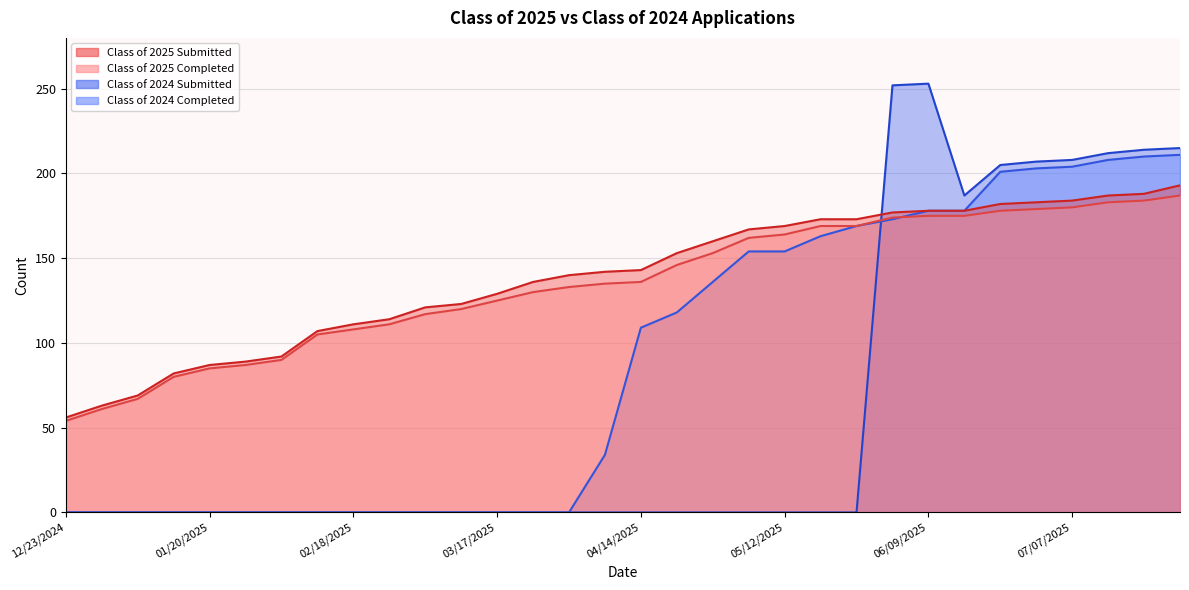

Reading left to right, list all the values displayed in this chart.

Class of 2025 Submitted: 56	63	69	82	87	89	92	107	111	114	121	123	129	136	140	142	143	153	160	167	169	173	173	177	178	178	182	183	184	187	188	193
Class of 2025 Completed: 54	61	67	80	85	87	90	105	108	111	117	120	125	130	133	135	136	146	153	162	164	169	169	174	175	175	178	179	180	183	184	187
Class of 2024 Submitted: 0	0	0	0	0	0	0	0	0	0	0	0	0	0	0	0	0	0	0	0	0	0	0	252	253	187	205	207	208	212	214	215
Class of 2024 Completed: 0	0	0	0	0	0	0	0	0	0	0	0	0	0	0	34	109	118	136	154	154	163	169	173	178	178	201	203	204	208	210	211